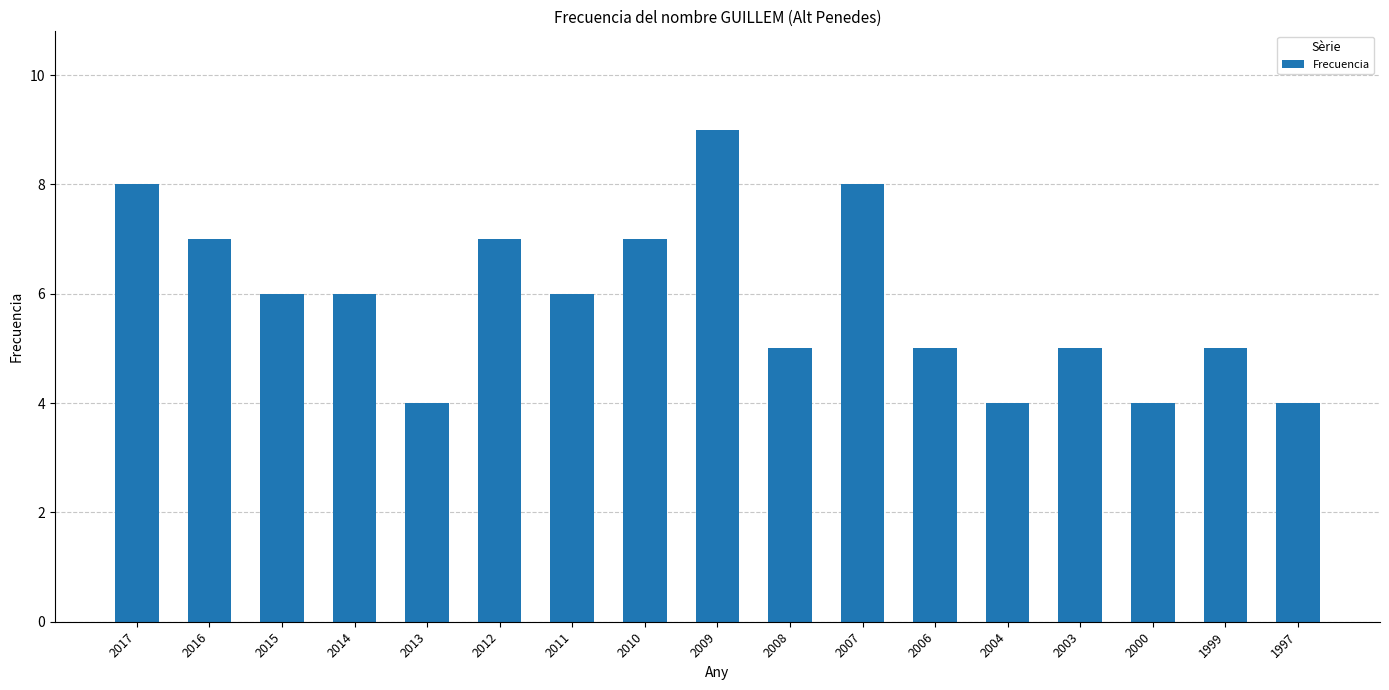

Between 2011 and 1997, which is larger?

2011